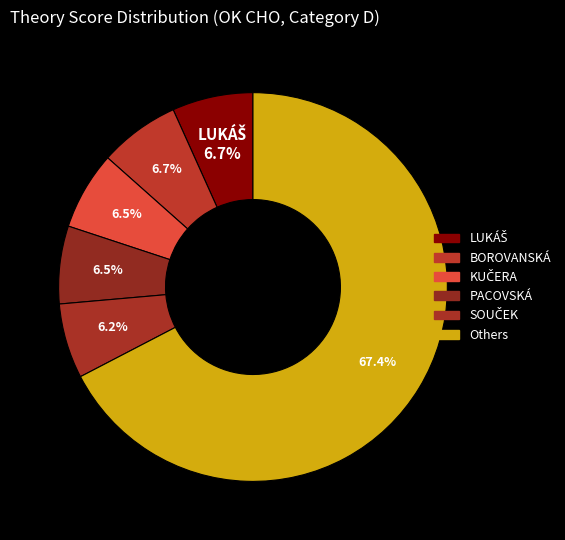

How many slices are in this pie chart?

6